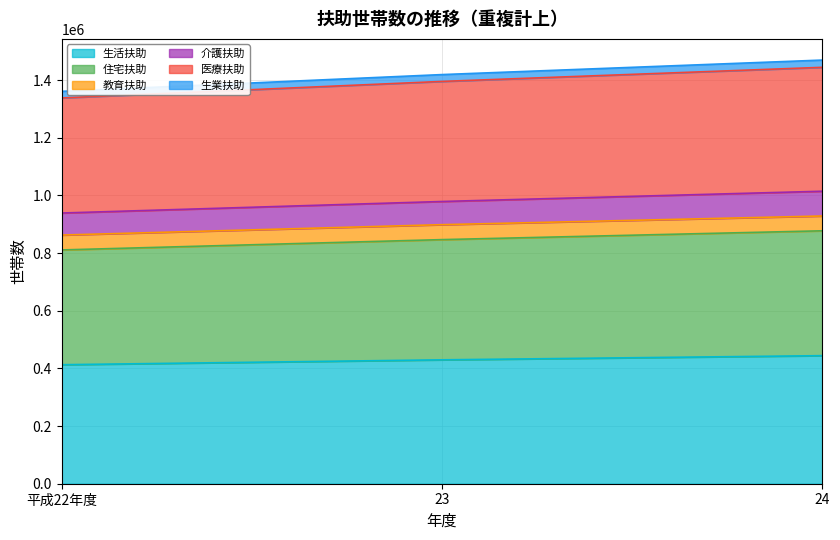

What is the minimum value for 生活扶助?

412690